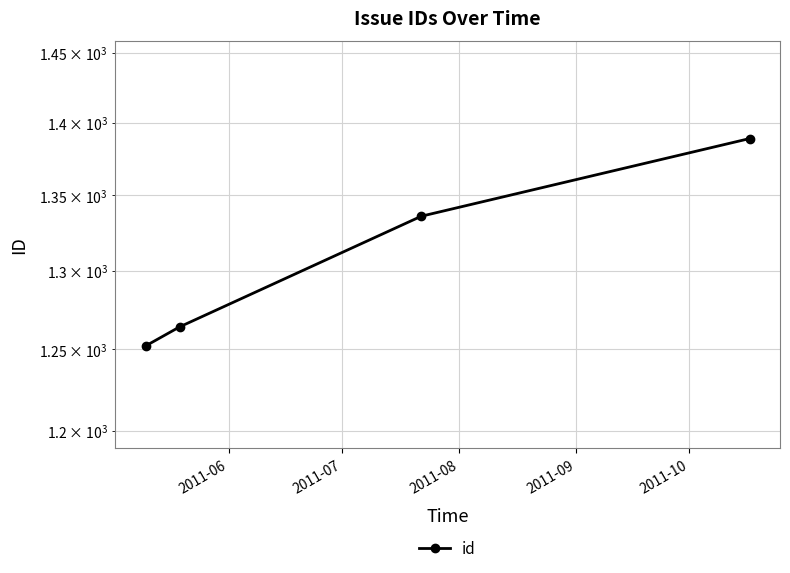

Reading left to right, list all the values displayed in this chart.

1252	1264	1336	1389